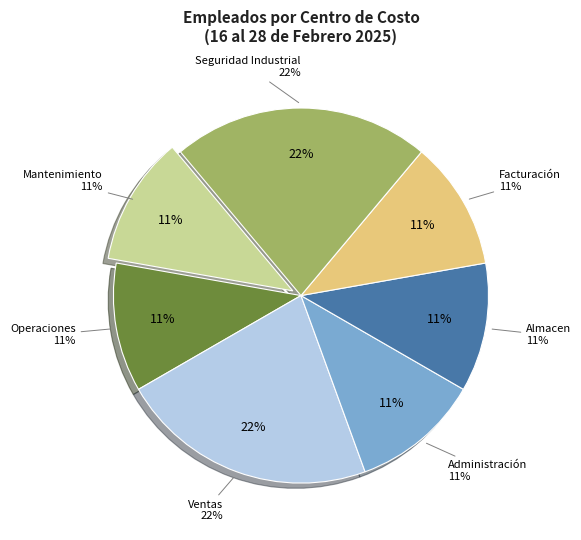

Is the sum of Administración and Seguridad Industrial greater than half?

No